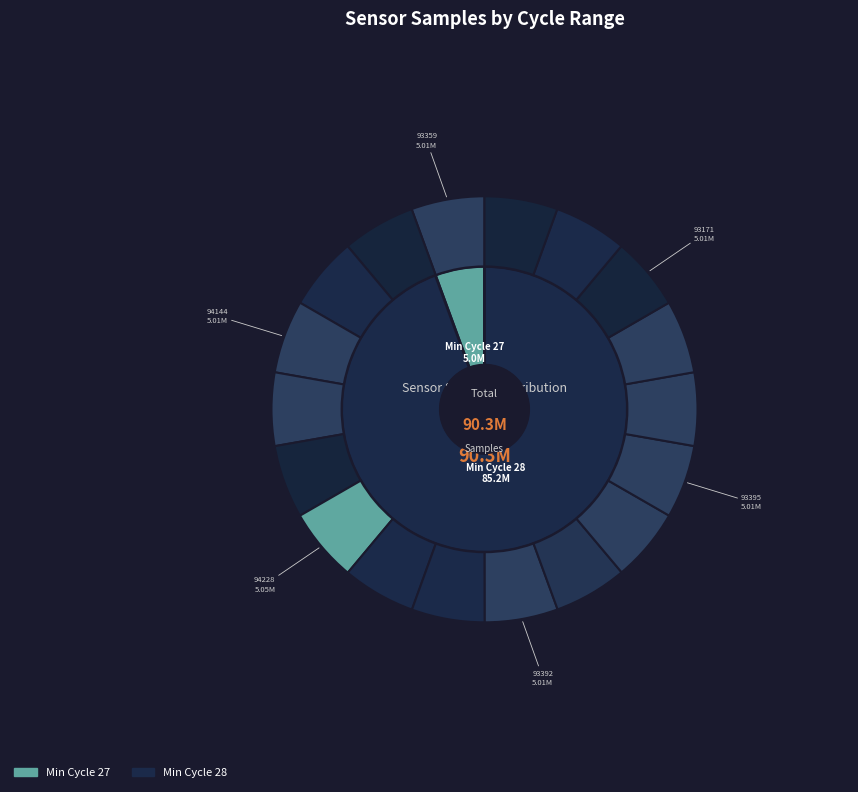

To the nearest percent, what is the combined percentage of 28-93171 and 28-92639?

11%